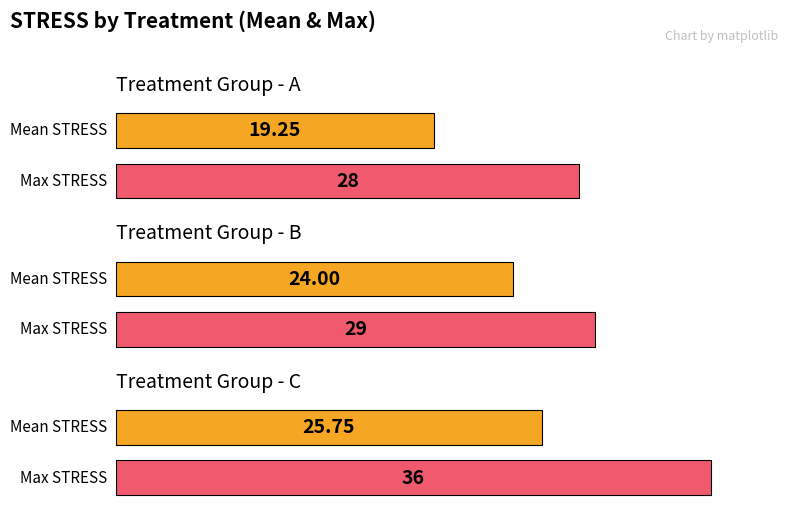

Which series has the largest total across all categories?

C